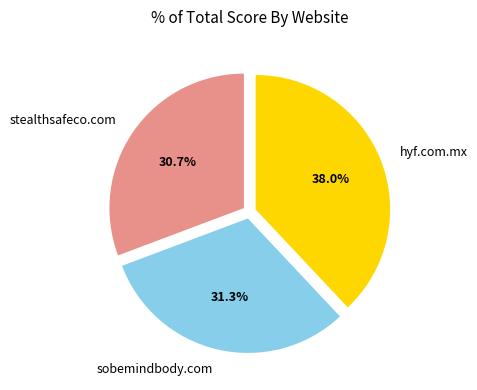

Is it true that stealthsafeco.com is 31% of the pie?

True